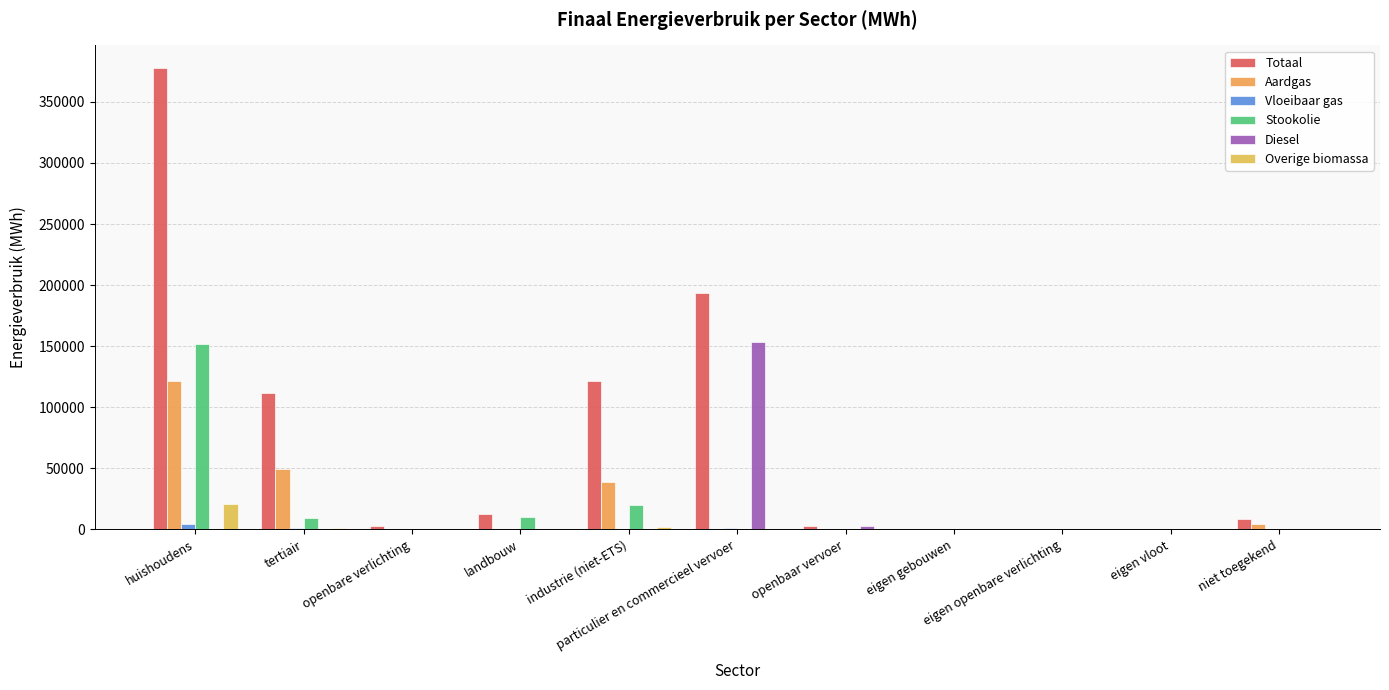

Which series has the largest total across all categories?

Totaal